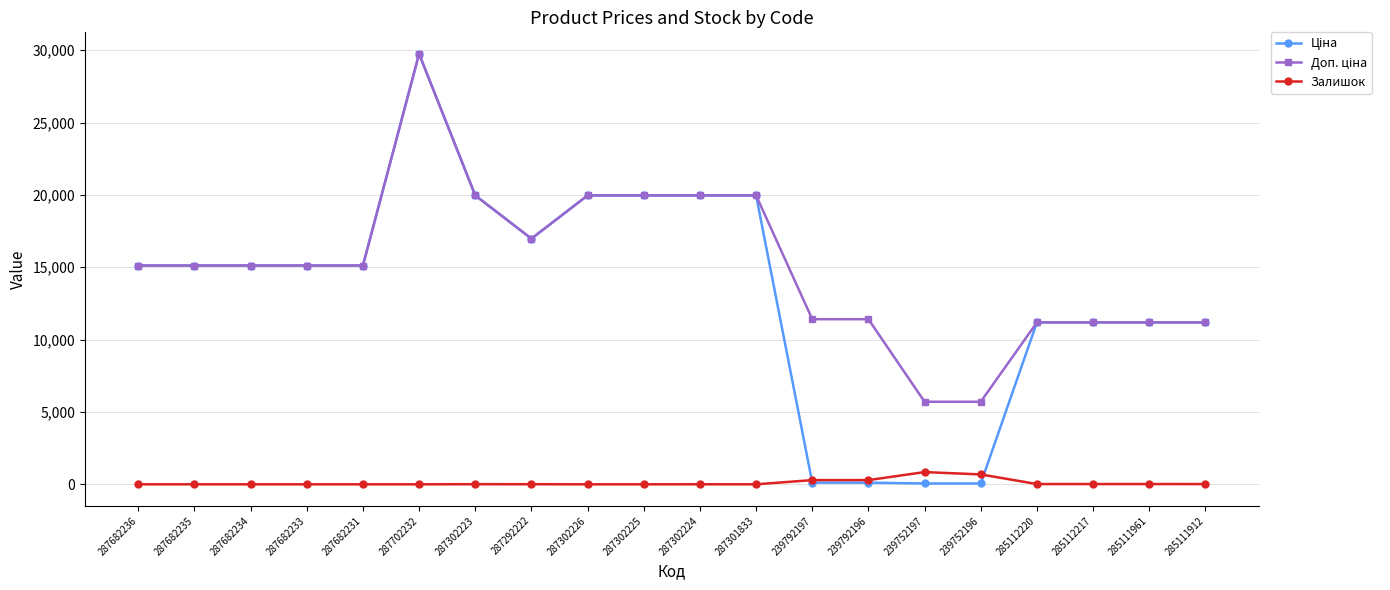

At which category is the sum across all series the highest?

287702232